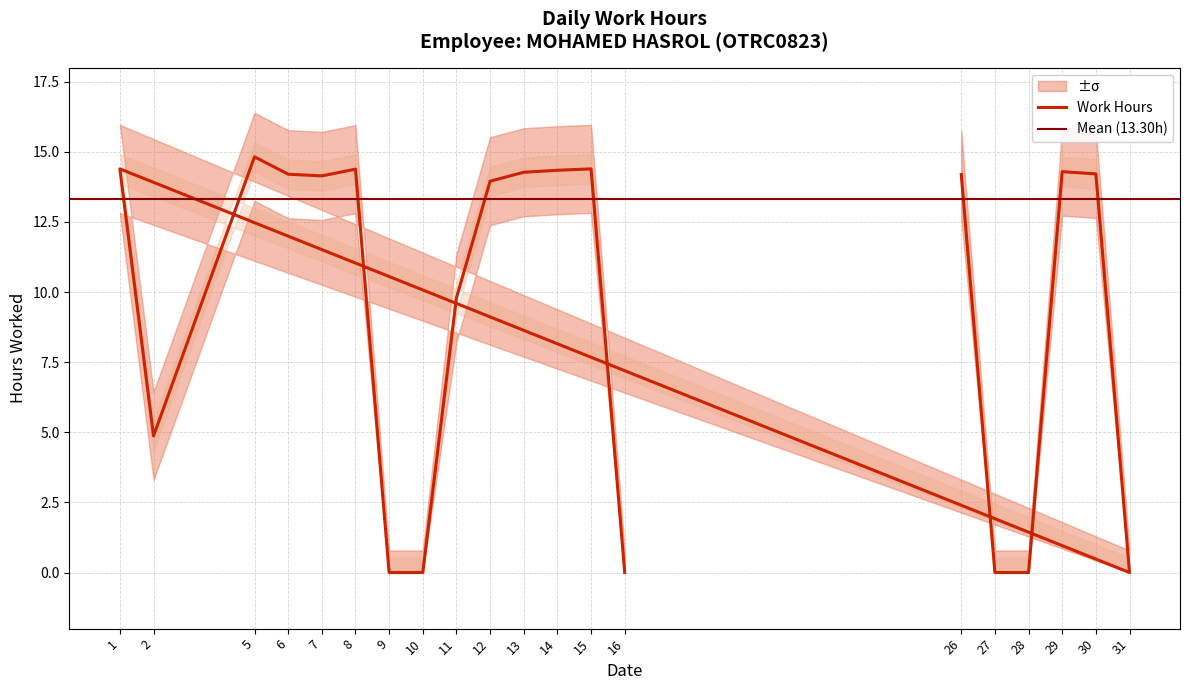

Between 5 and 8, which is larger?

5